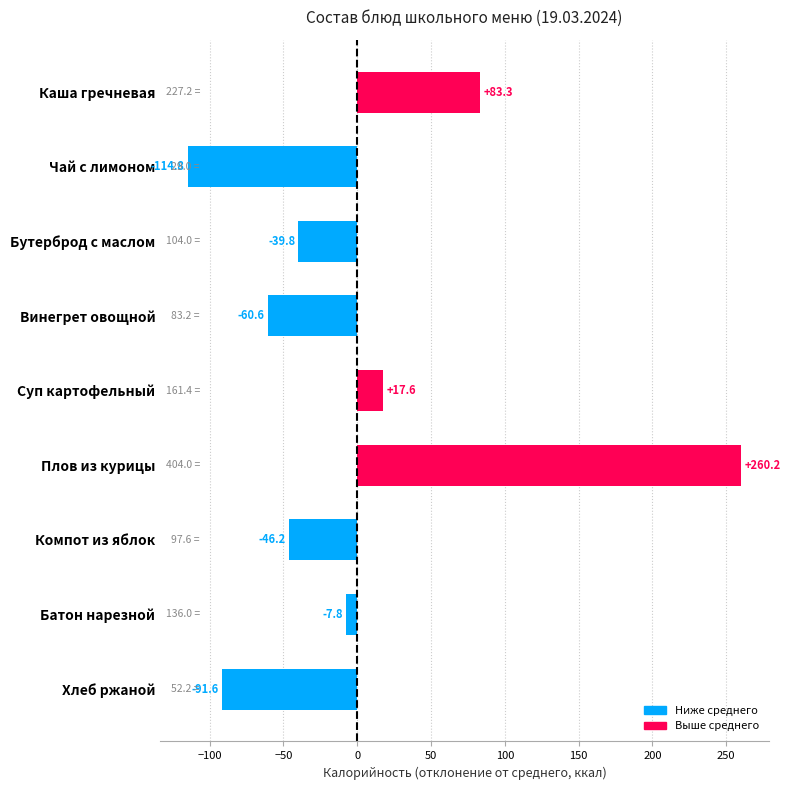

Reading bottom to top, transcribe all the data shown in this chart.

Хлеб ржаной=-91.6	Батон нарезной=-7.8	Компот из яблок=-46.2	Плов из курицы=260.2	Суп картофельный=17.6	Винегрет овощной=-60.6	Бутерброд с маслом=-39.8	Чай с лимоном=-114.8	Каша гречневая=83.3